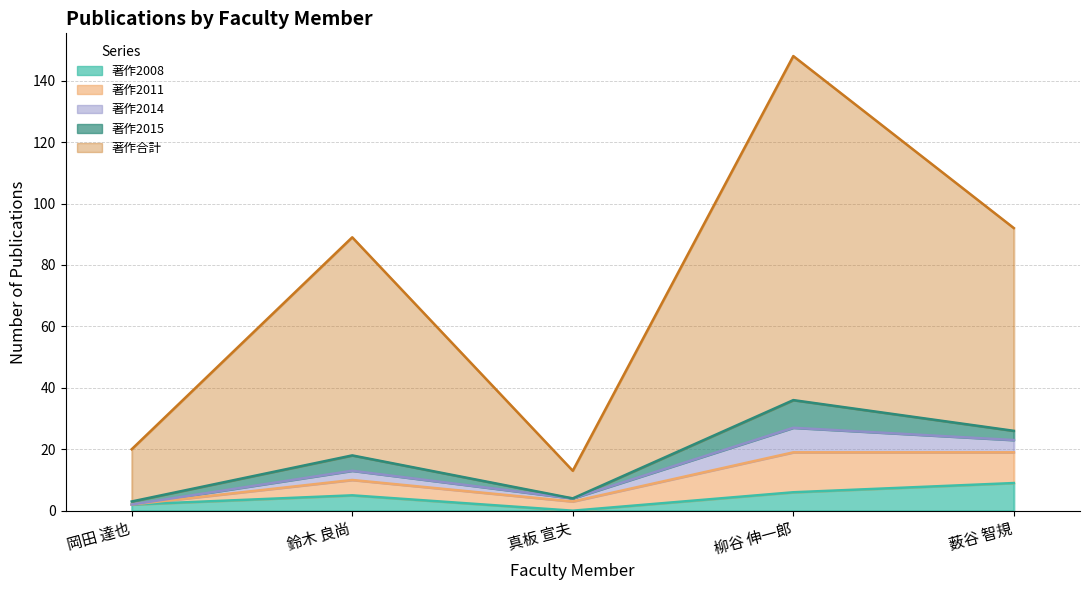

Which category has the highest value in the 著作2008 series?

薮谷 智規